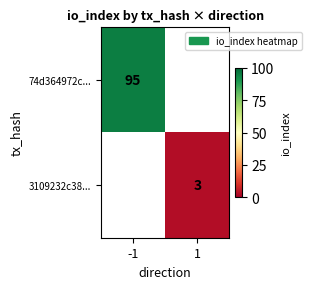

The 74d364972c... series shows 95 at -1. True or false?

True